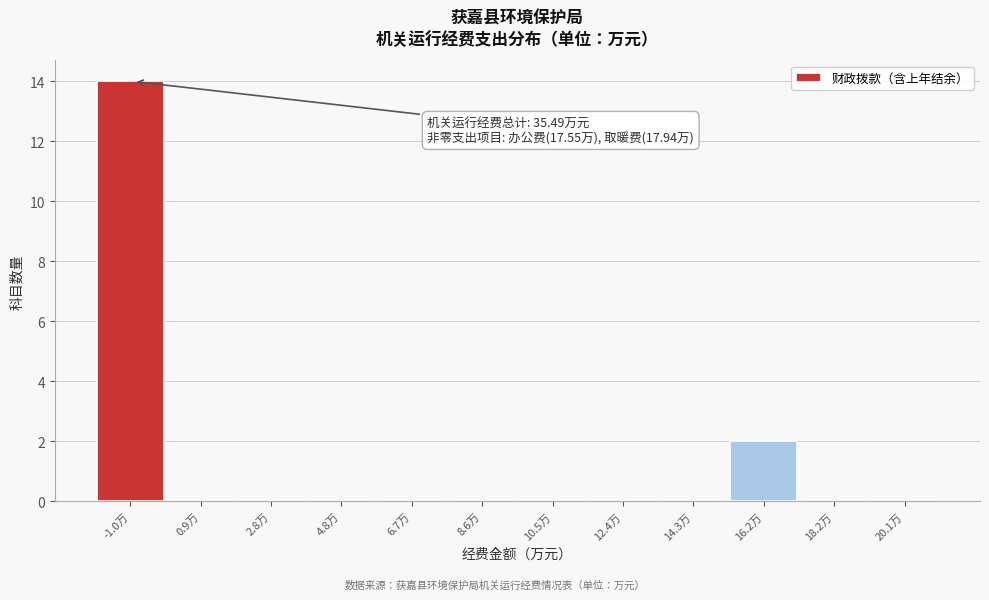

Reading right to left, what are all the values shown in this chart?

20.1万=0	18.2万=0	16.2万=2	14.3万=0	12.4万=0	10.5万=0	8.6万=0	6.7万=0	4.8万=0	2.8万=0	0.9万=0	-1.0万=14